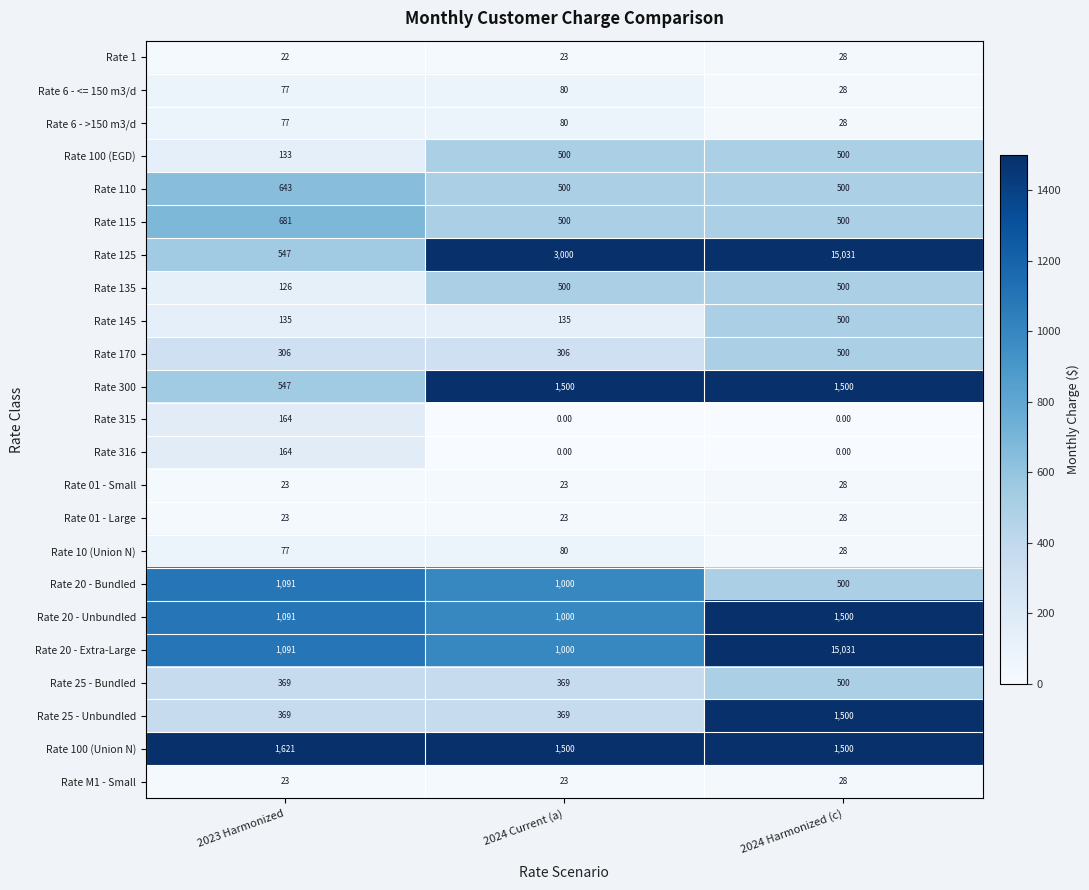

What is the sum of all Rate 01 - Small values?

74